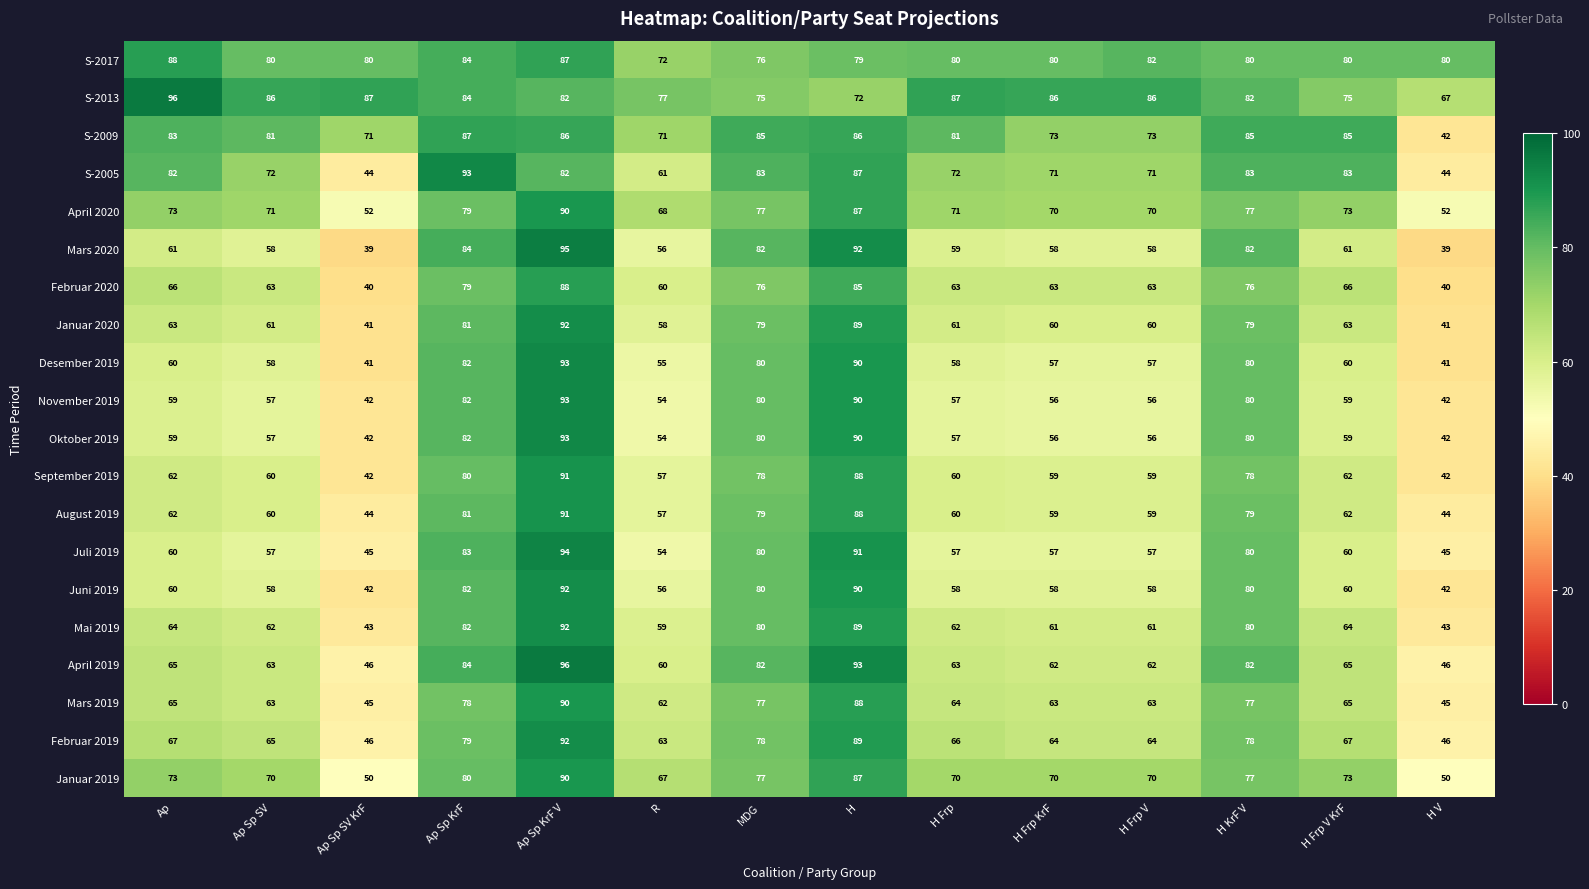

What is the difference between the highest and lowest values at Ap Sp SV KrF?

48